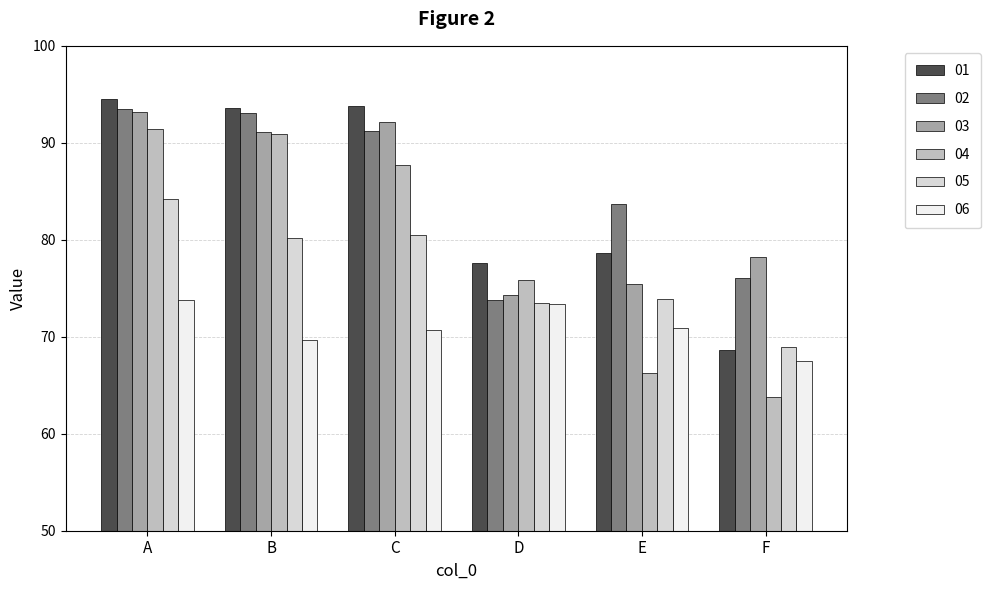

How many bars are there in total?

36